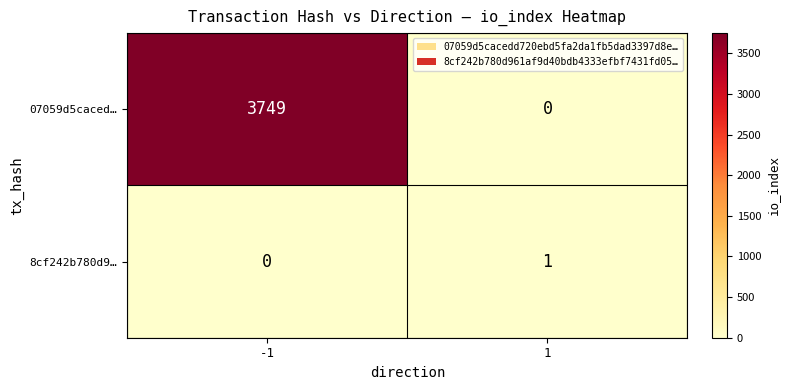

Reading left to right, transcribe all the data shown in this chart.

07059d5caced…: -1=3749	1=0
8cf242b780d9…: -1=0	1=1